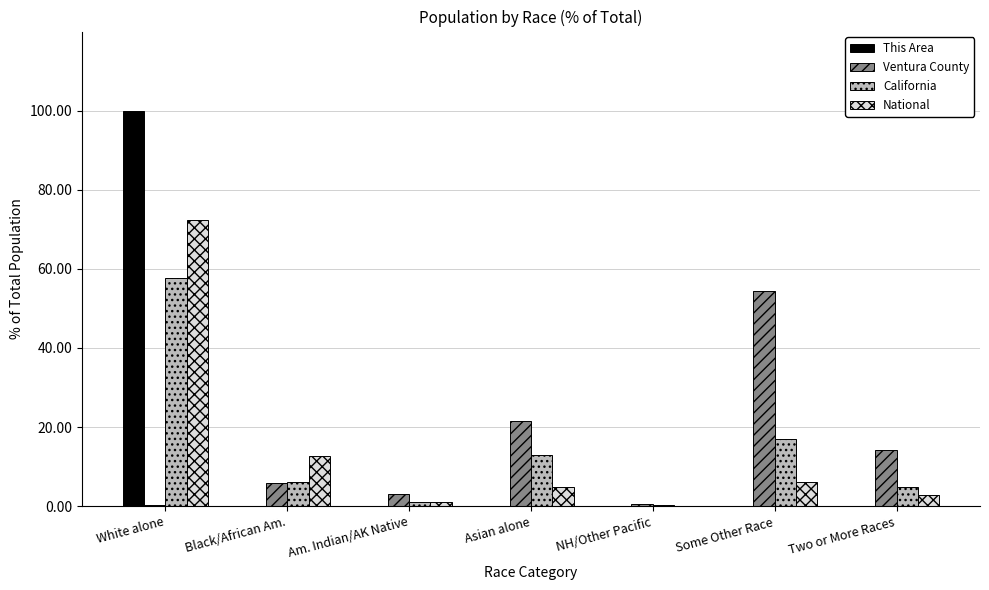

What is the sum of all Ventura County values?

100.0